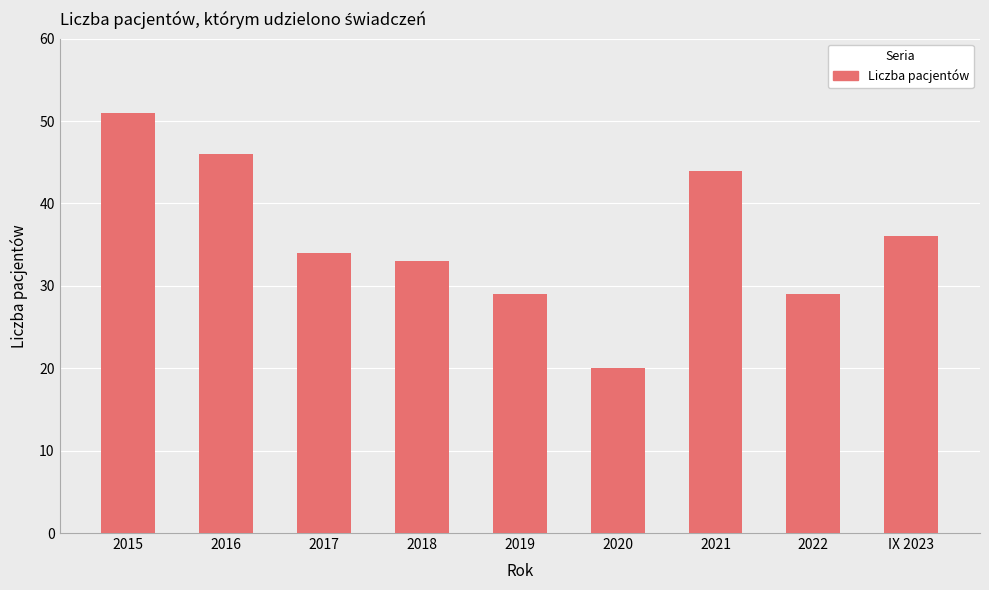

Approximately how many times larger is the value at 2017 compared to 2018?

1.0